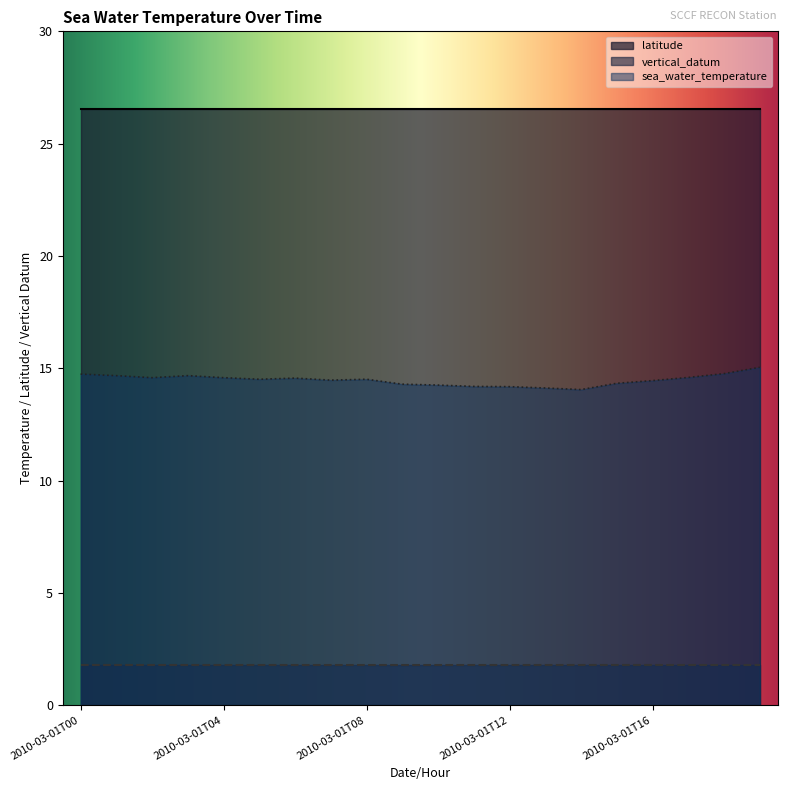

Is the value of latitude at 2010-03-01T07 greater than the value of vertical_datum at 2010-03-01T05?

Yes